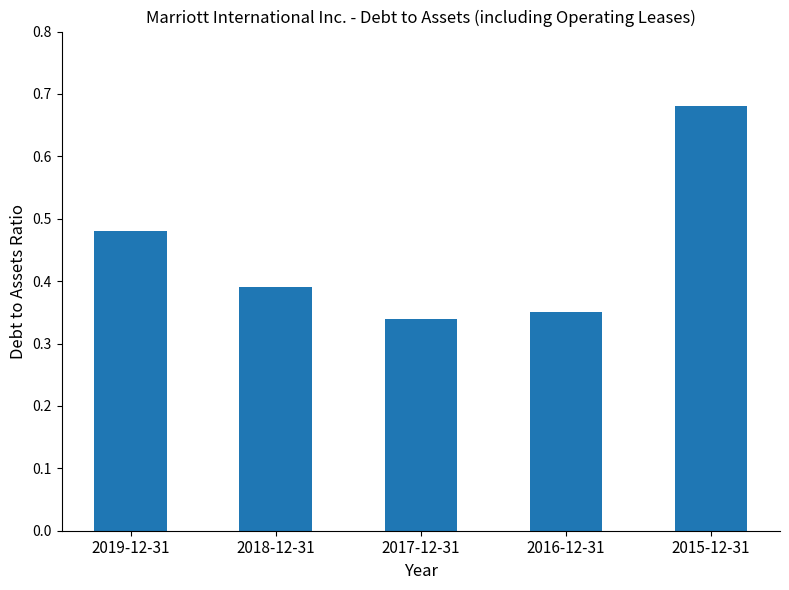

What position from the right is 2017-12-31?

3